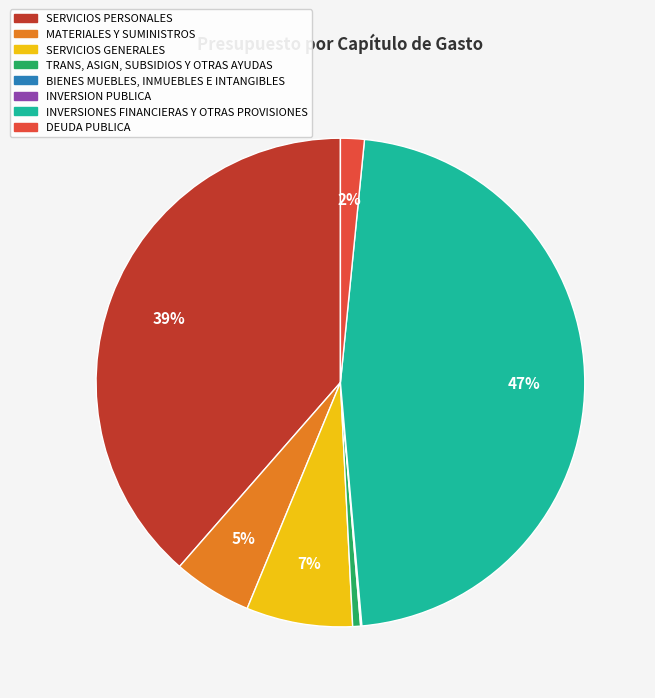

To the nearest percent, what is the average slice percentage?

12%